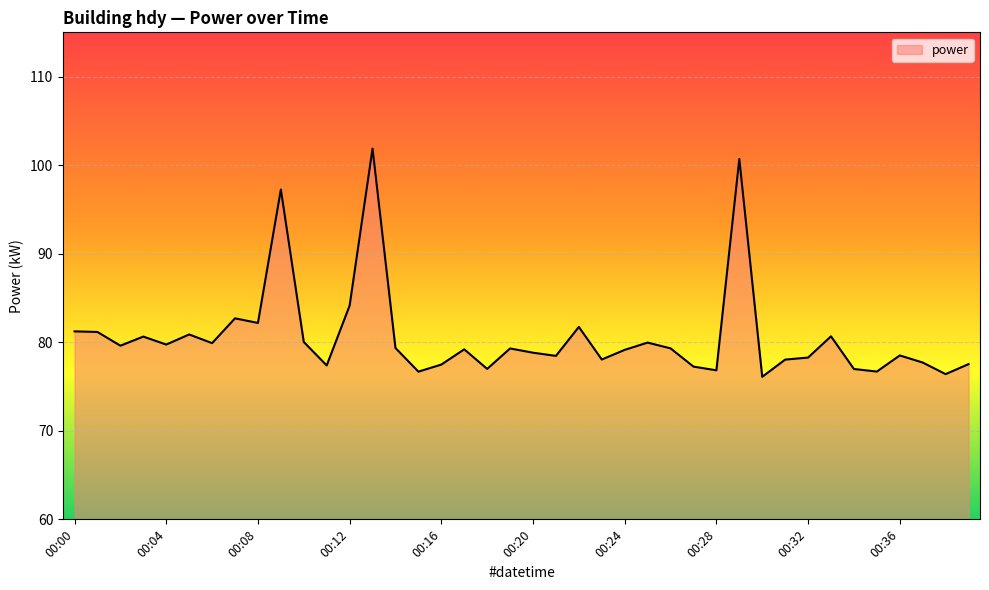

What is the maximum value shown in the chart?

101.9